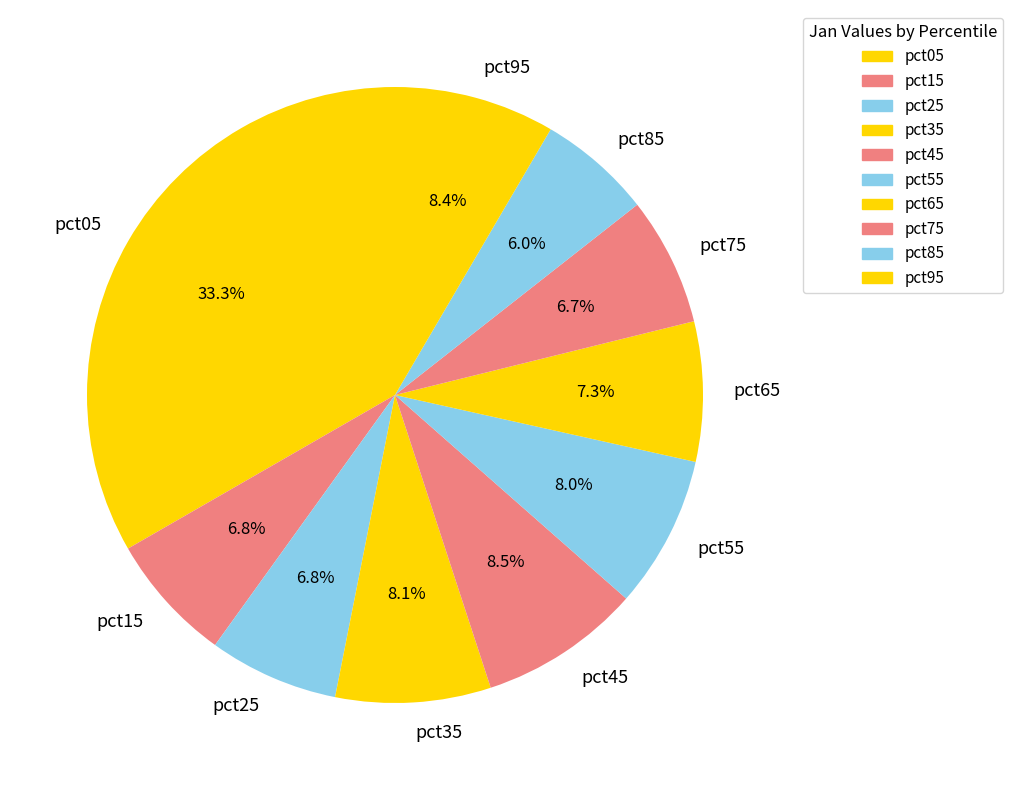

To the nearest percent, what is the difference between the pct65 and pct05 slice percentages?

26%